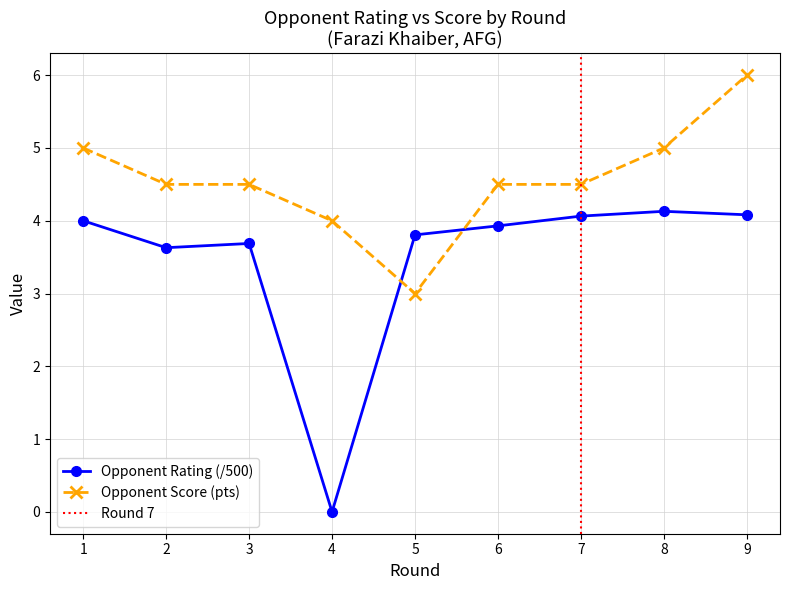

Reading right to left, list all the values displayed in this chart.

Player Rating (Farazi): 4.1	4.1	4.1	3.9	3.8	0.0	3.7	3.6	4.0
Opponent Points (Farazi): 6.0	5.0	4.5	4.5	3.0	4.0	4.5	4.5	5.0